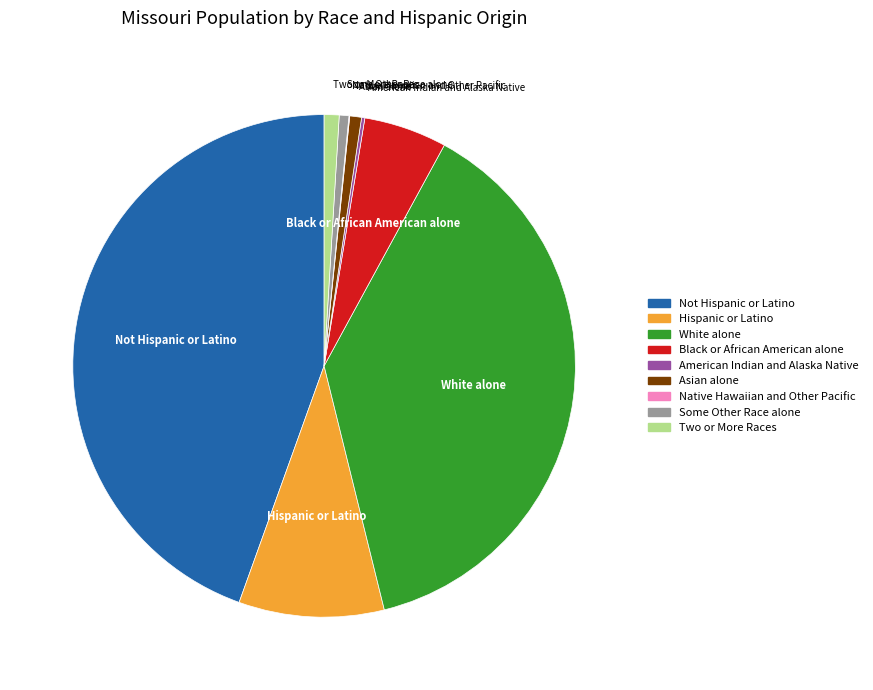

Is there a majority slice in this chart?

No